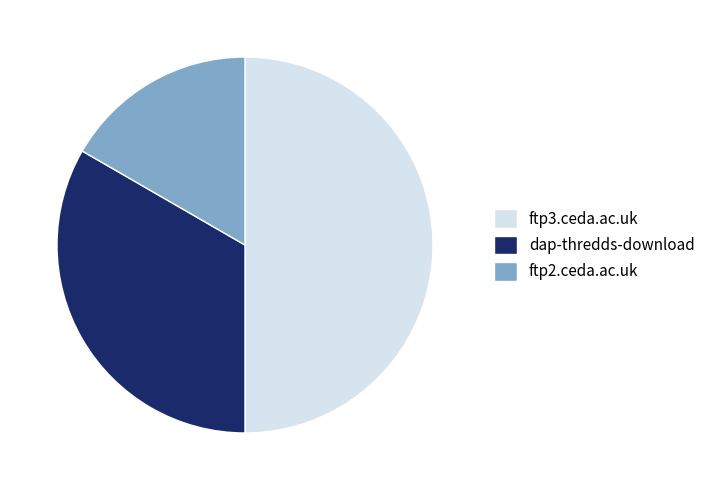

Is it true that ftp3.ceda.ac.uk is 50% of the pie?

True